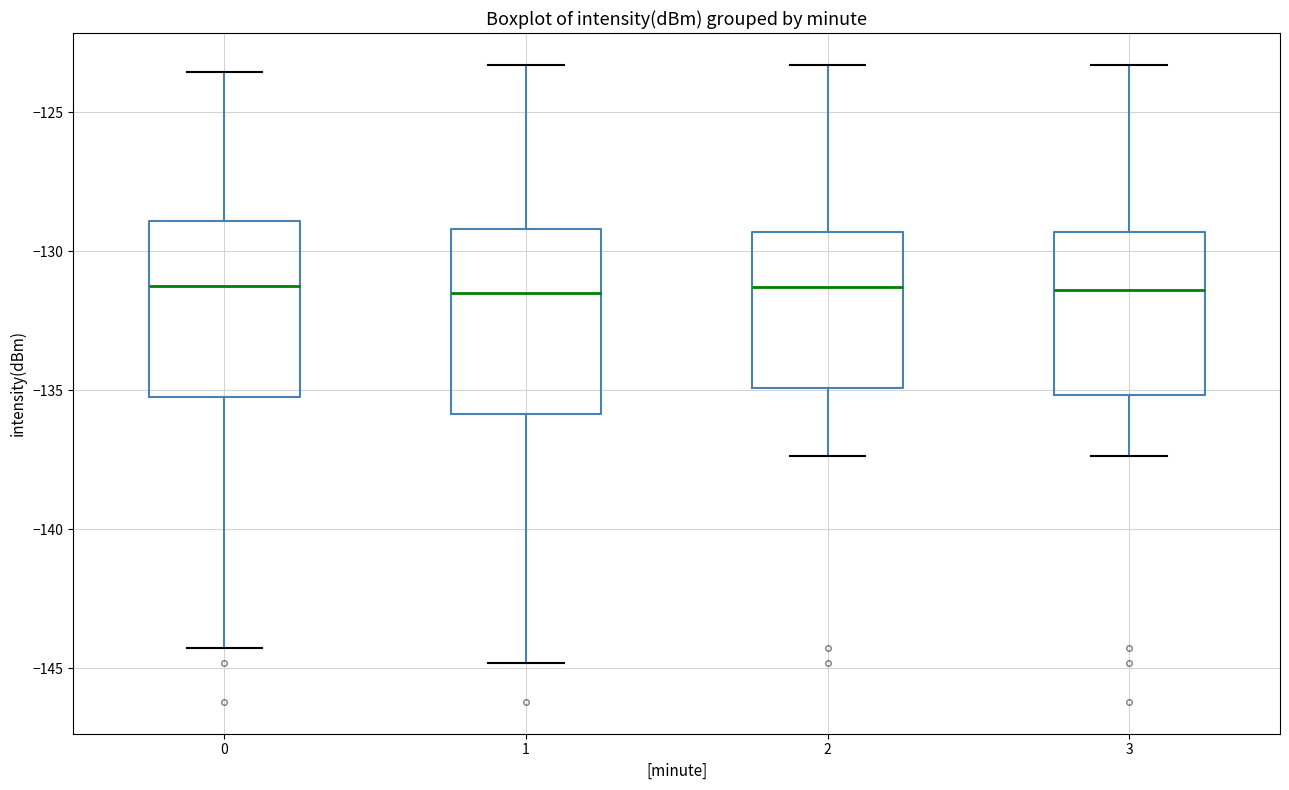

Where does the median line of the box at x = 2 sit on the y-axis? The values are not printed on the chart, so give them approximately, as read against the axis.

-131.5